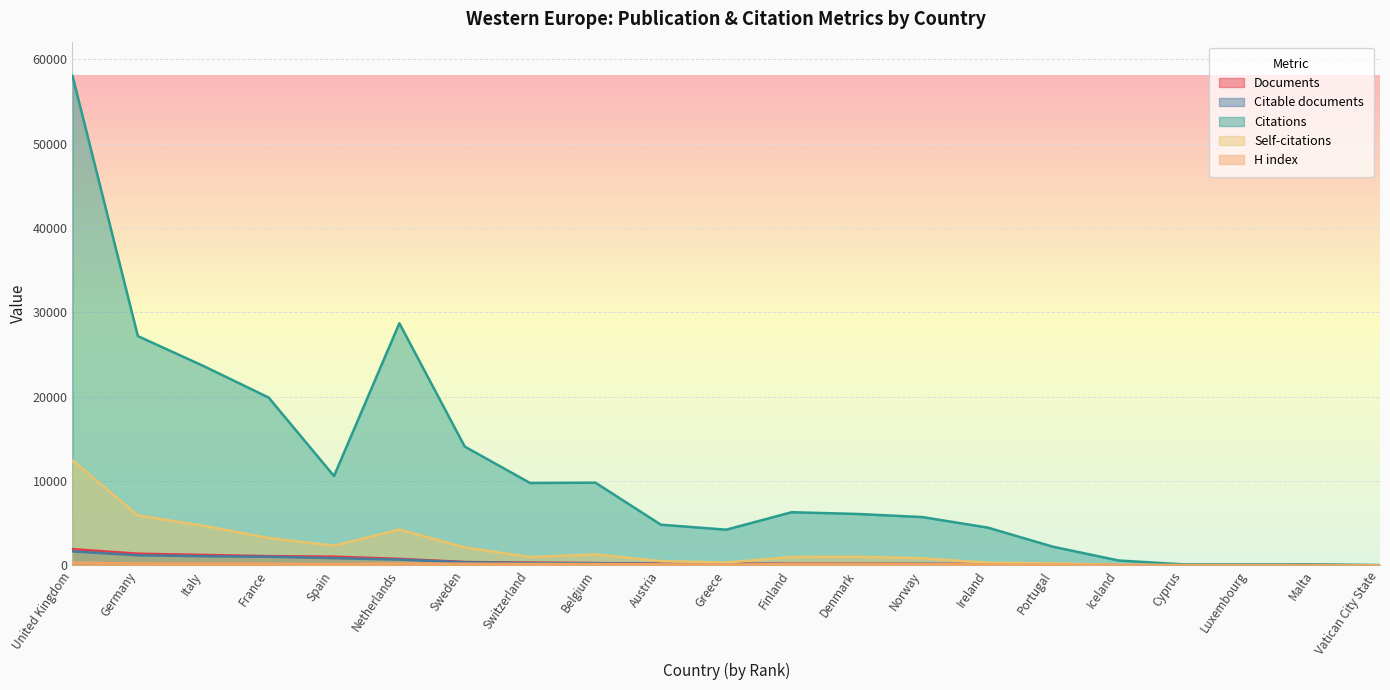

Does the chart display data point markers on the line(s)?

No